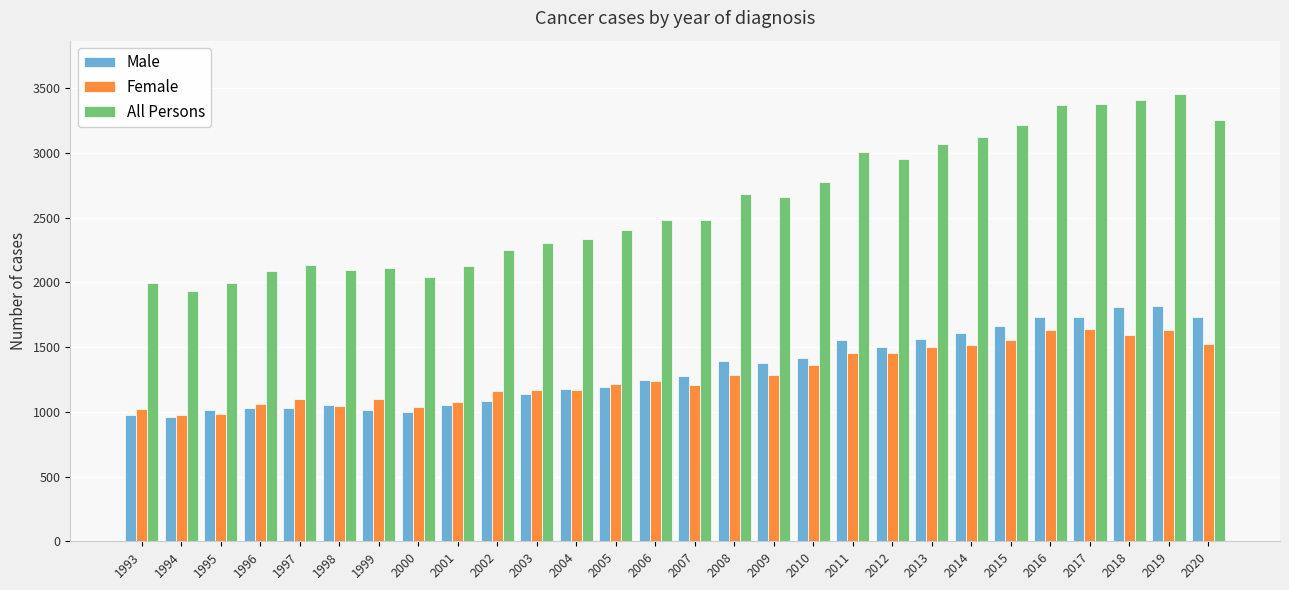

Between 2008 and 2011, which series saw the biggest shift?

All Persons